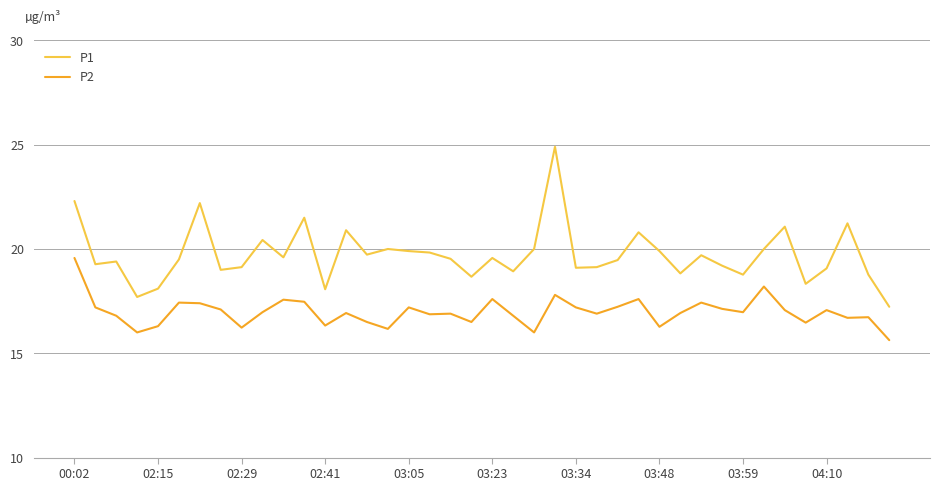

Which series has the largest total across all categories?

P1